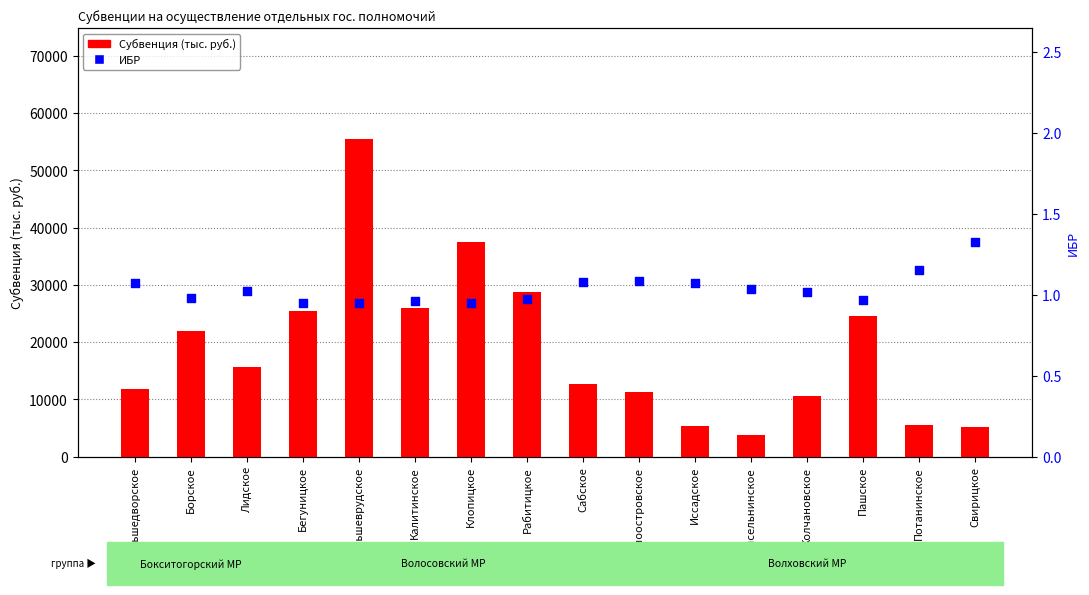

What are all the series names shown in the legend?

Субвенция (тыс. руб.), ИБР